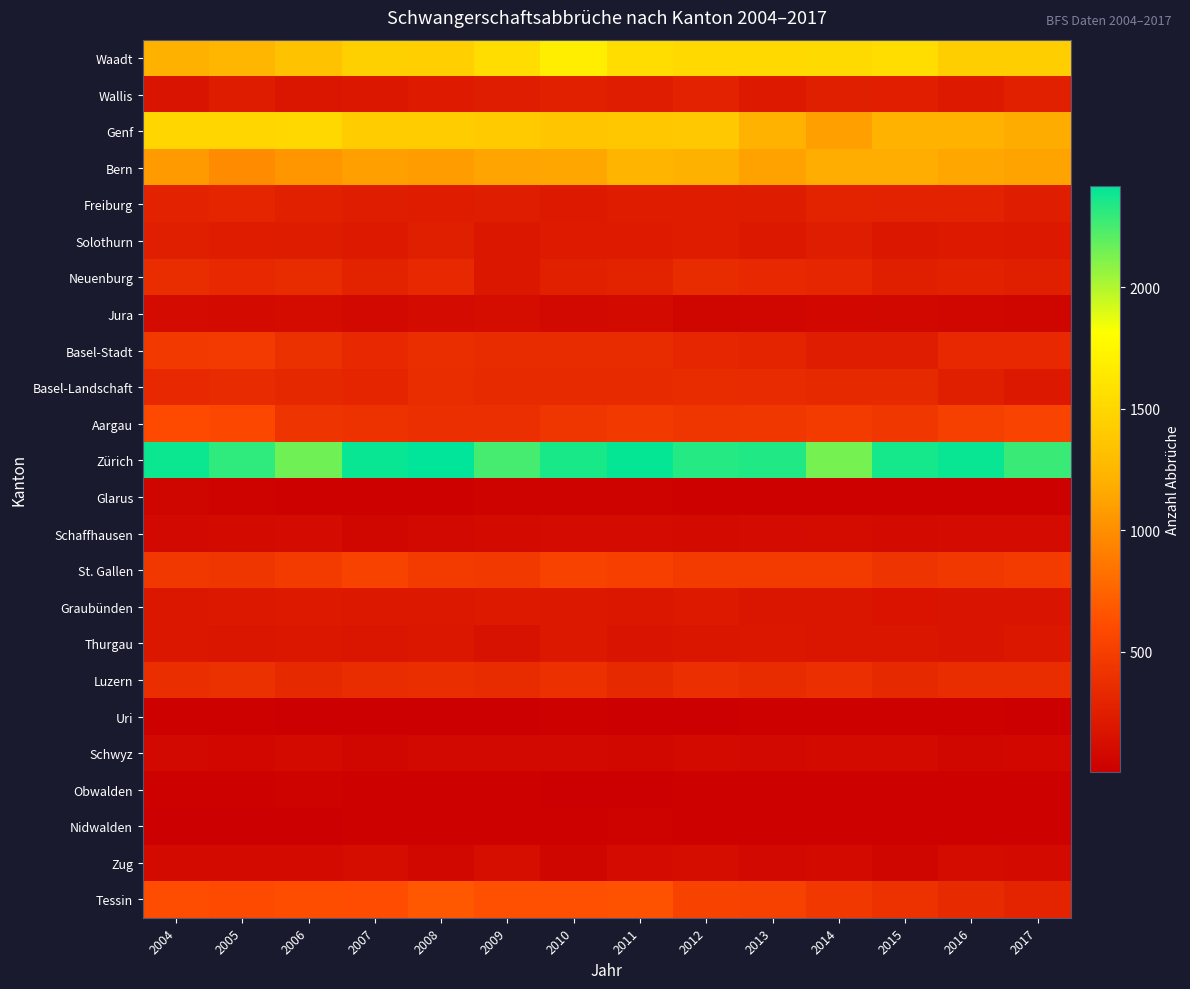

At how many categories does at least one series exceed 2045?

14